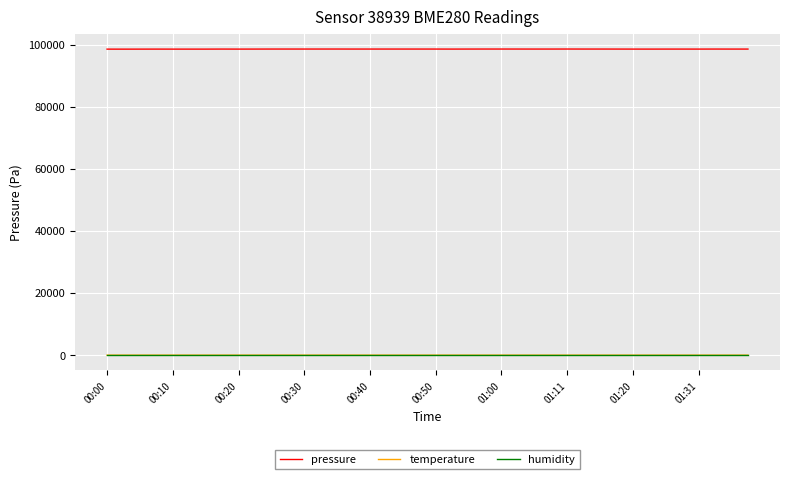

How many values in the pressure series exceed 98586?

20